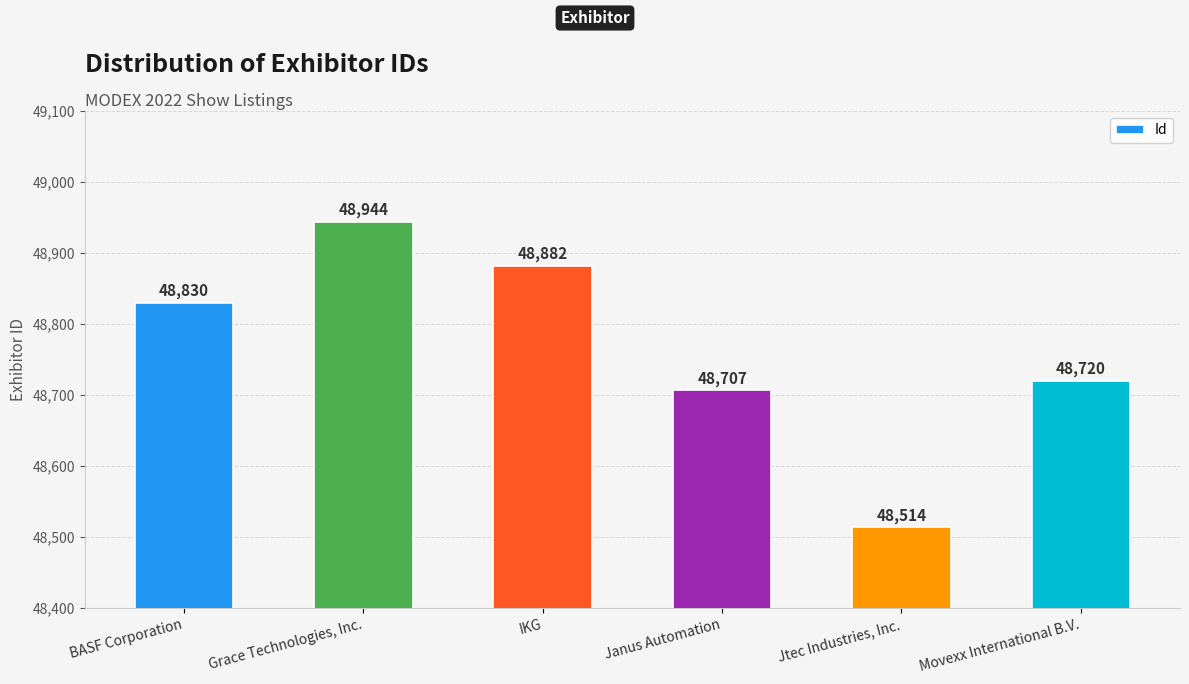

The chart shows a value of 79597 at Grace Technologies, Inc.. True or false?

False